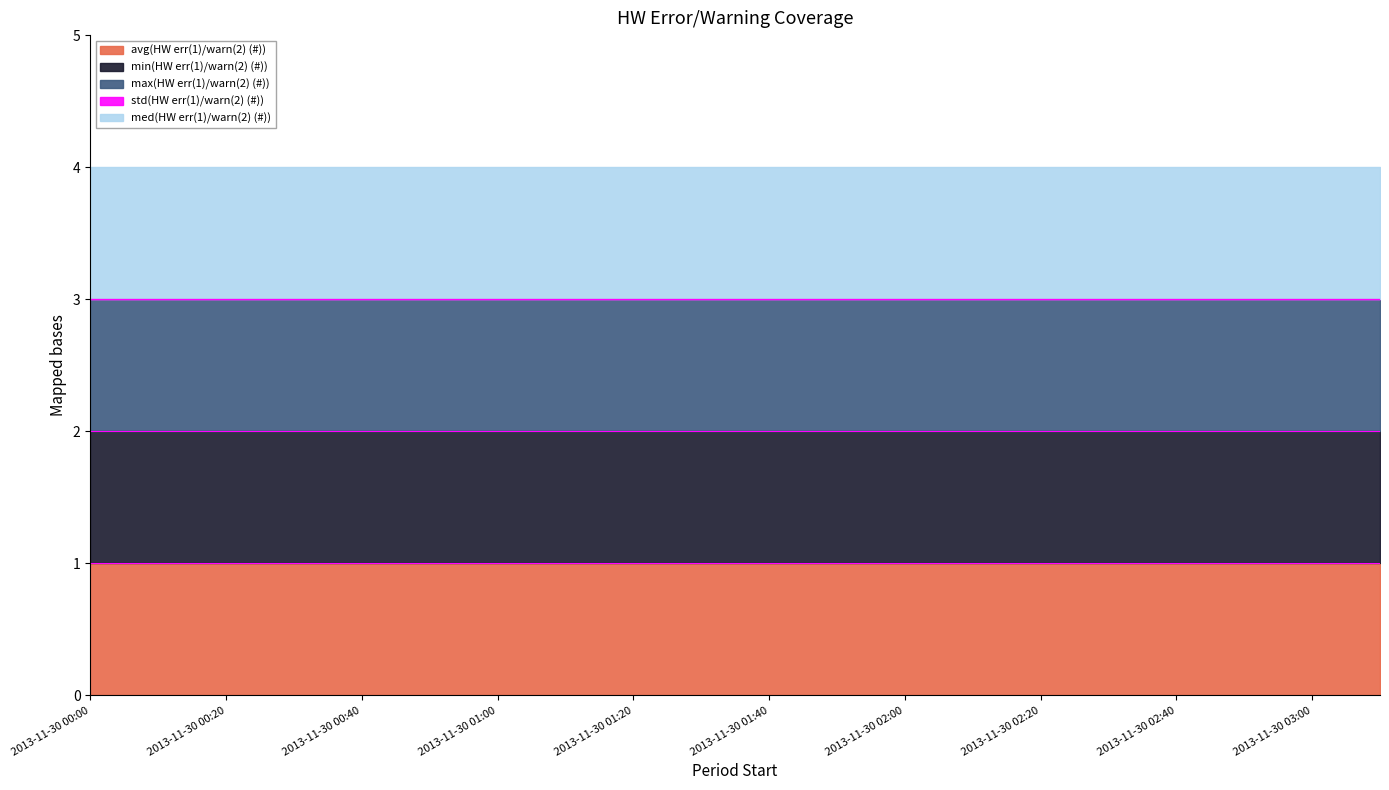

Which series changed the most between 2013-11-30 00:30 and 2013-11-30 00:40?

avg(HW err(1)/warn(2) (#))